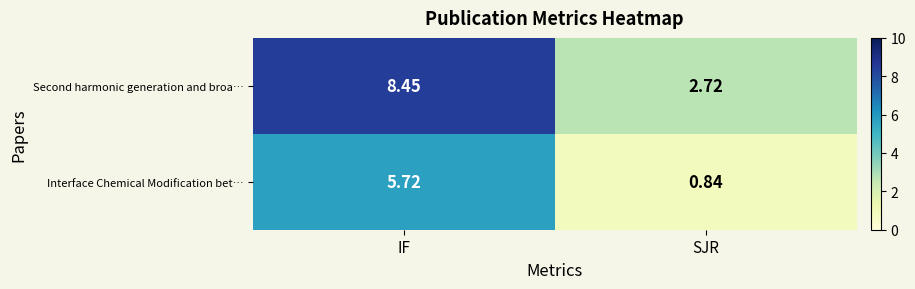

What is the spread (max minus min) of values at SJR?

1.9